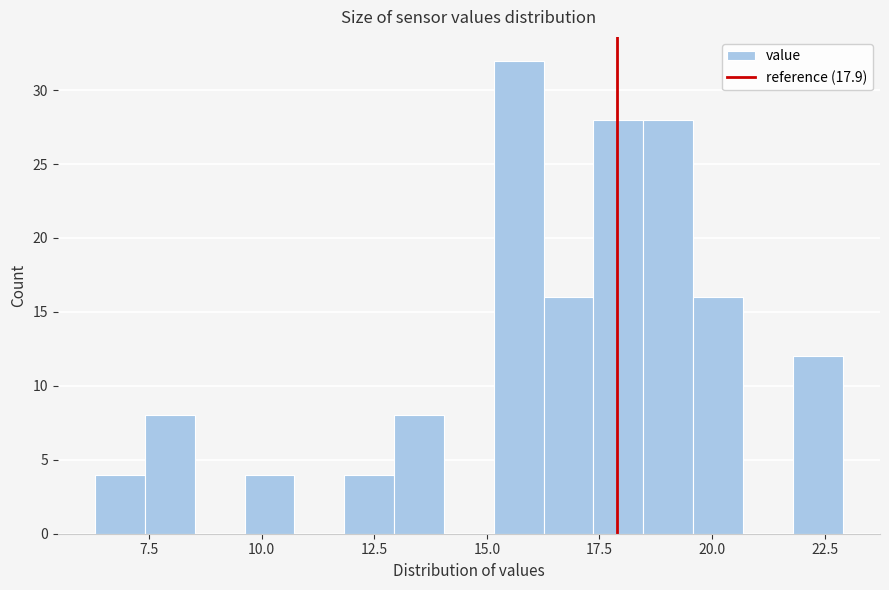

Around what value on the x-axis is the tallest bar? Give the approximate position of its centre, as read against the axis.

15.5